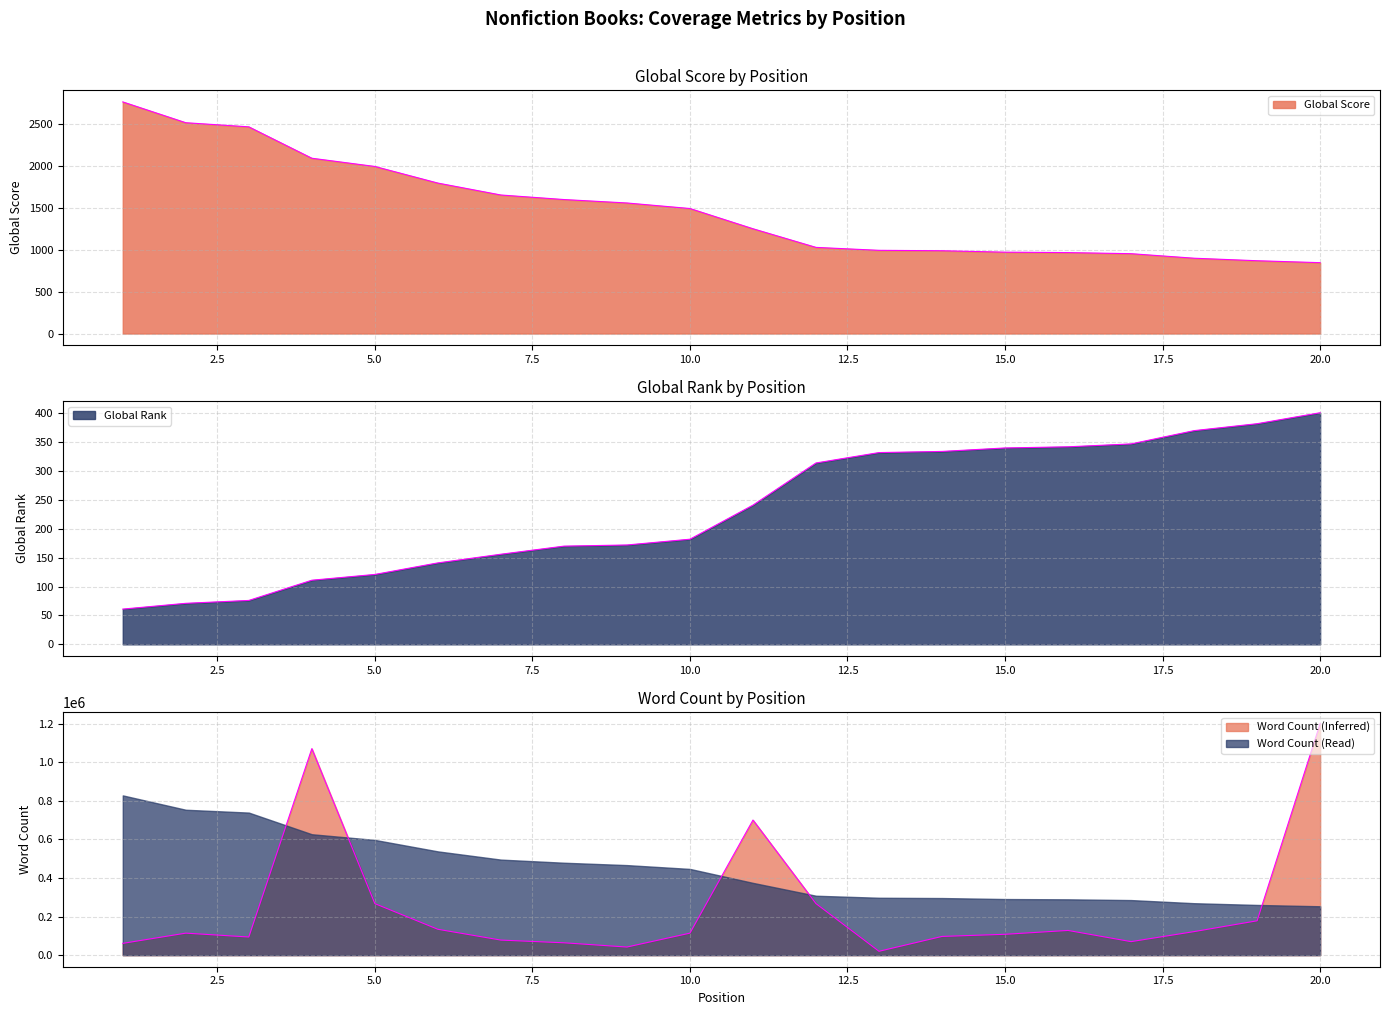

How many lines are shown in the chart?

3